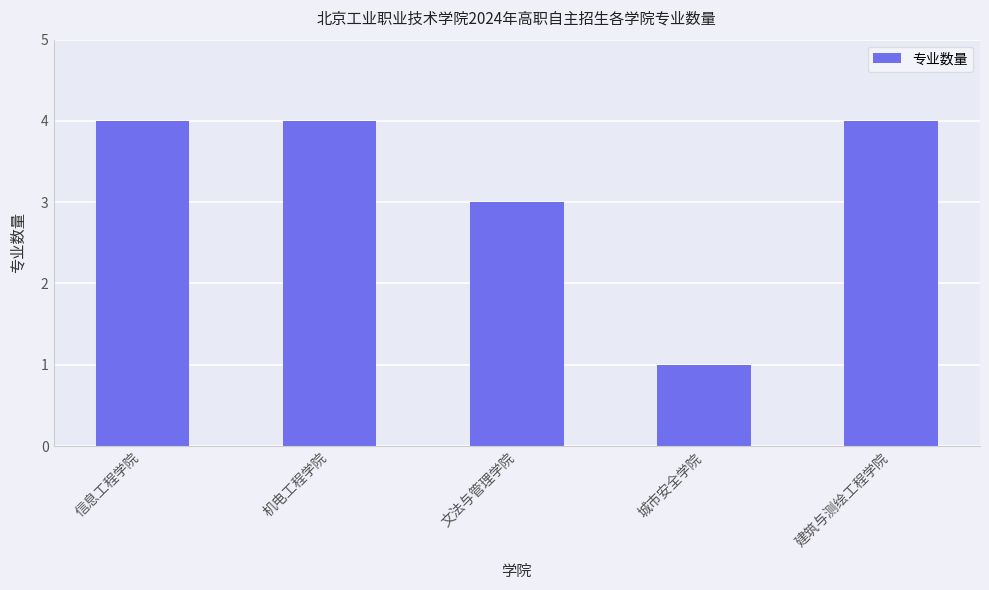

What is the approximate value at 信息工程学院?

4